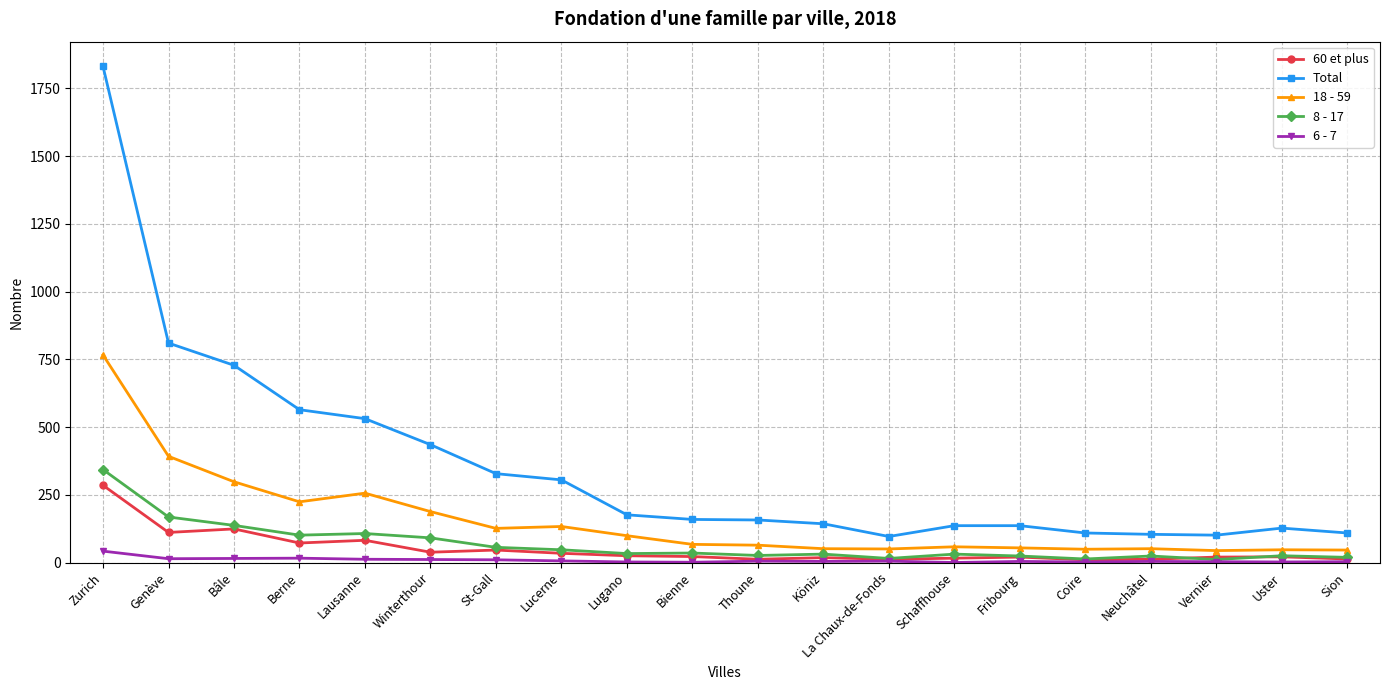

Is it true that 18 - 59 equals 133 at Lucerne?

True